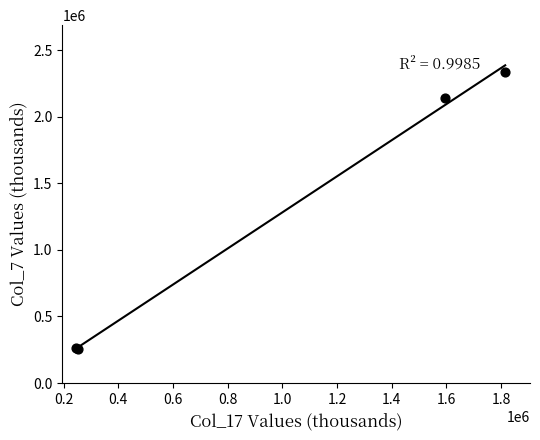

What Y value in the scatter plot is closest to 1296495?

2143116.8